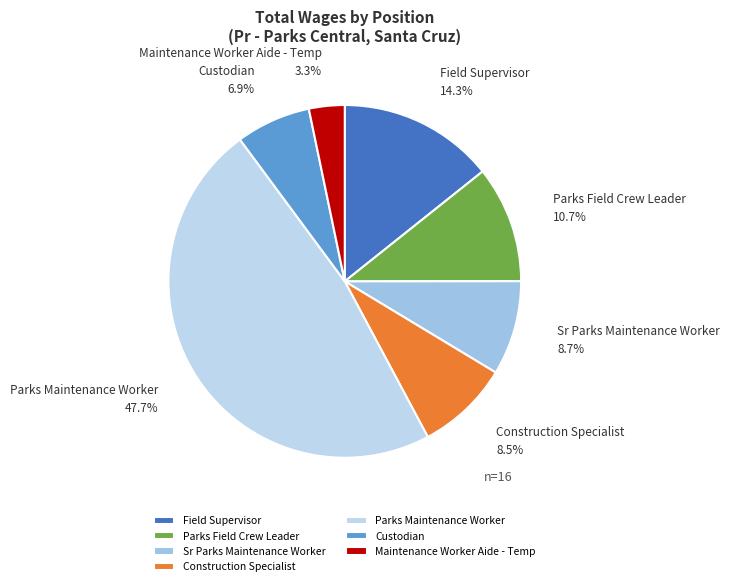

Does any single category account for the majority?

No